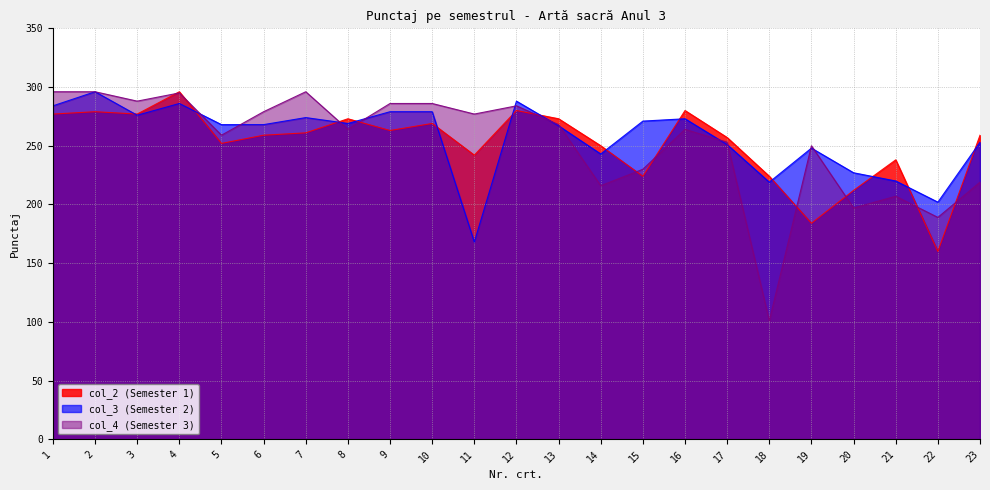

Rank the categories by col_2 (Semester 1) value from lowest to highest.

22, 19, 20, 15, 18, 21, 11, 14, 5, 17, 6, 23, 7, 9, 10, 8, 13, 1, 3, 2, 12, 16, 4